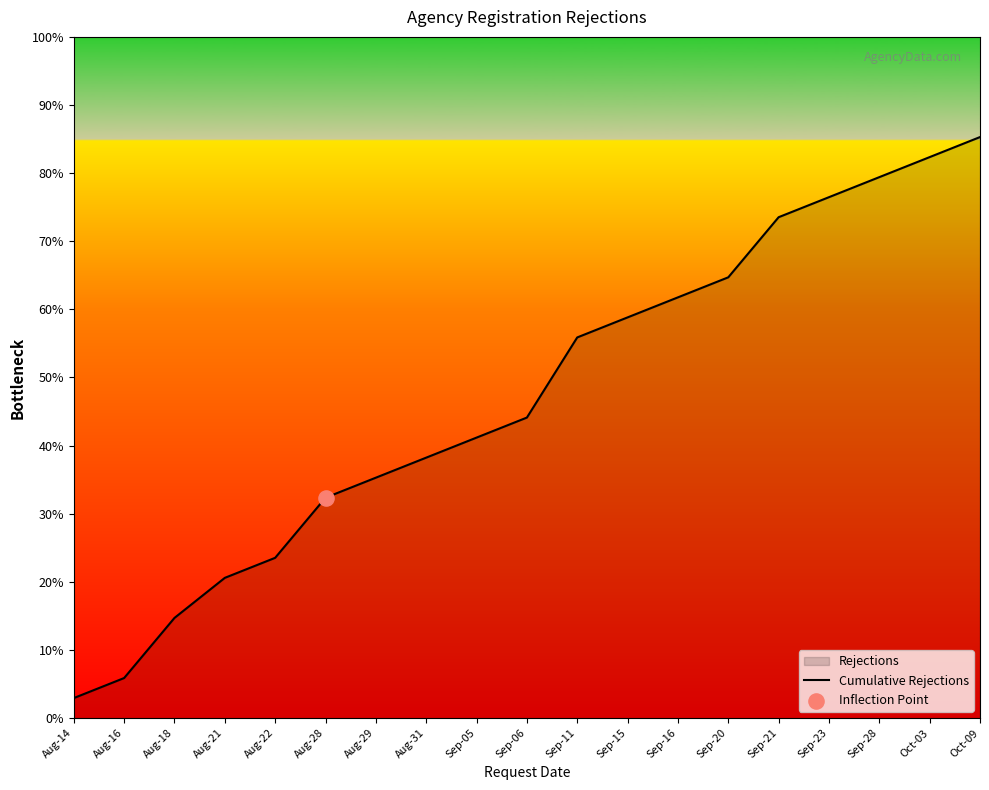

Between Aug-22 and Sep-28, which is larger?

Sep-28